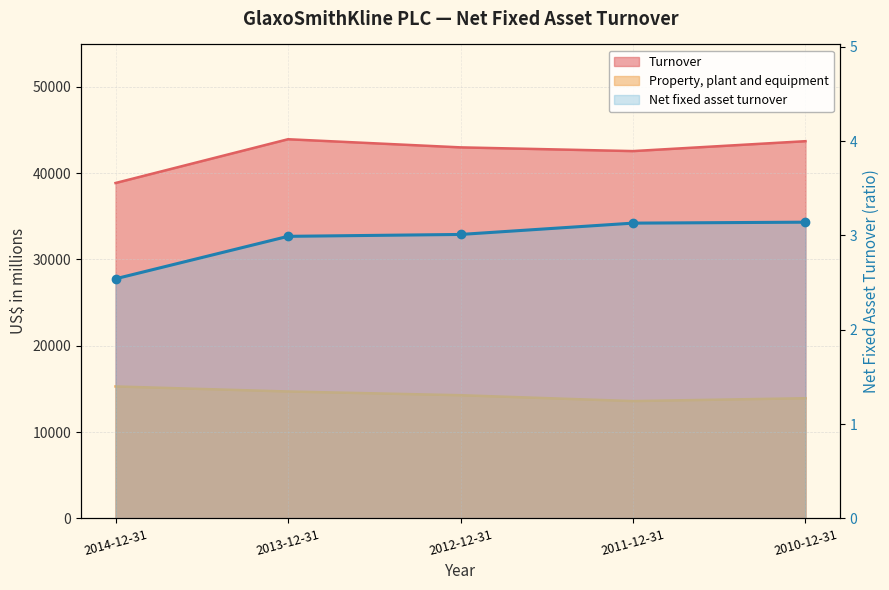

Is it true that the value at 2013-12-31 is 3.0?

True